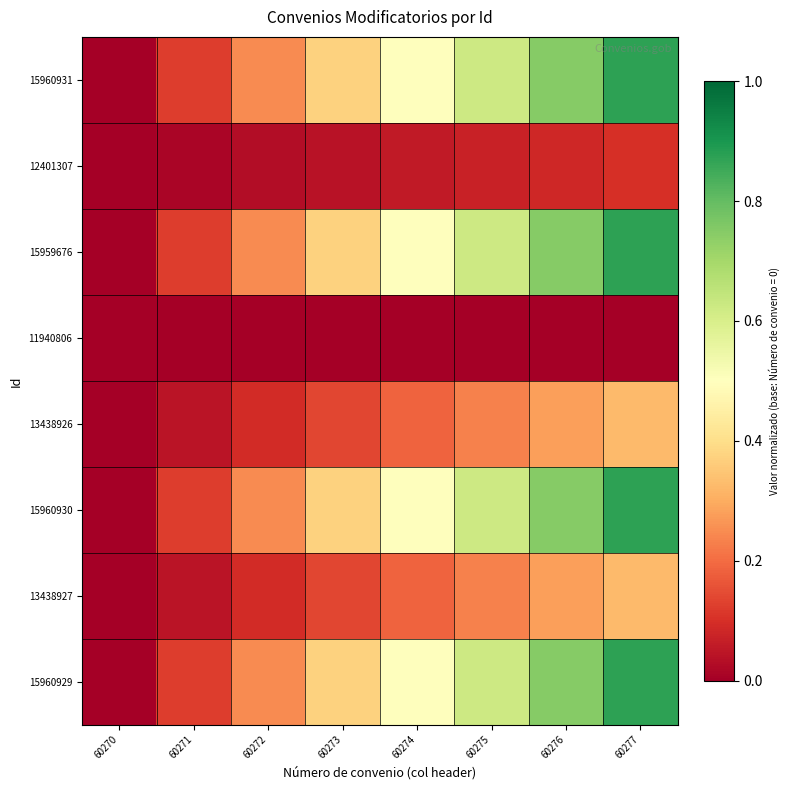

Which category has the lowest value across all series?

60270